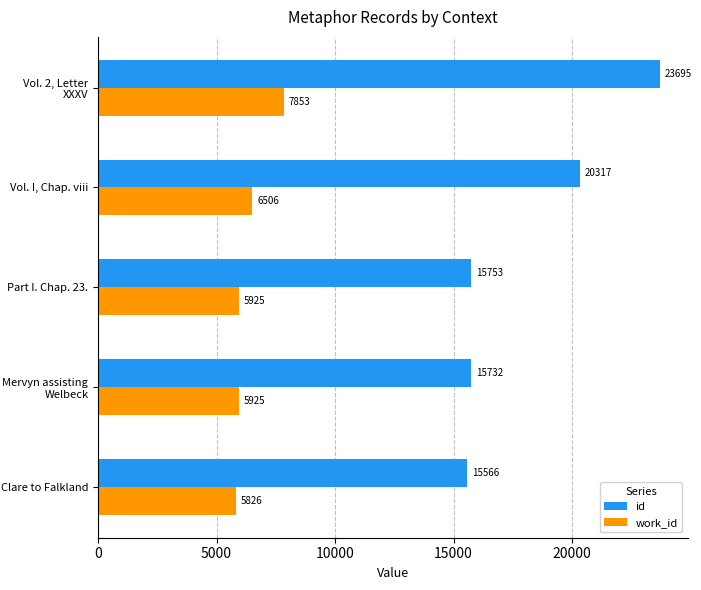

What value does the work_id series have at Mervyn assisting Welbeck?

5925